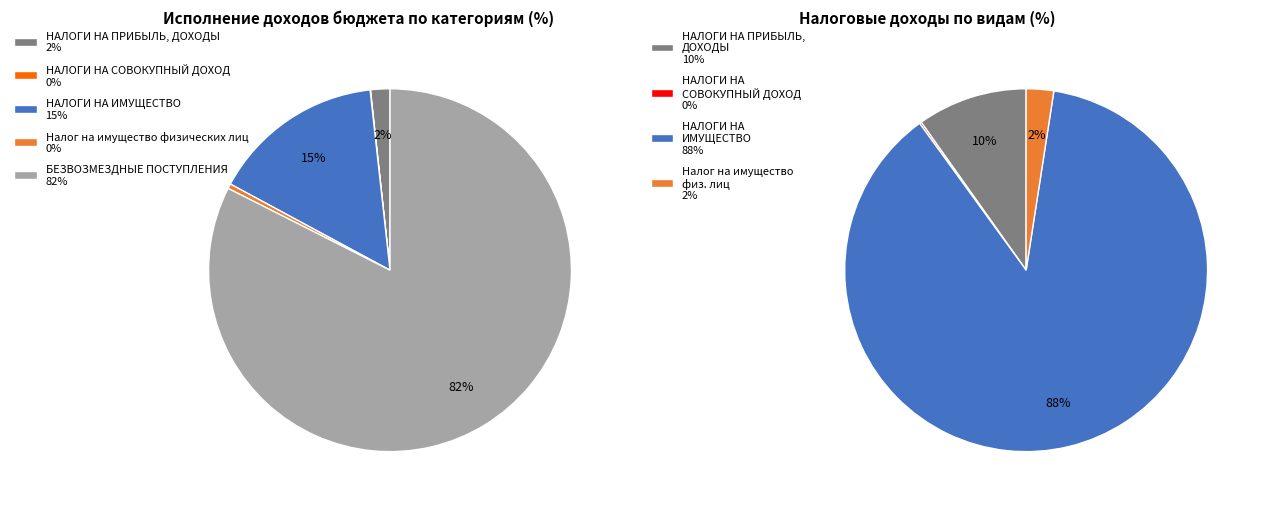

What is the total percentage of НАЛОГИ НА СОВОКУПНЫЙ ДОХОД and Налог на имущество физических лиц?

0.5%